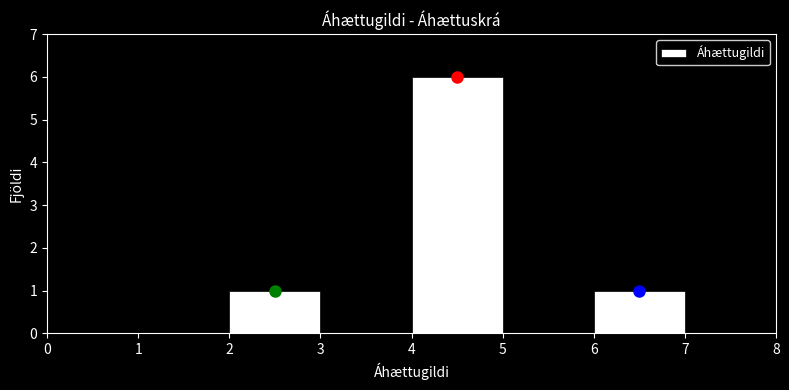

Which range on the x-axis has the tallest bar?

4 to 5